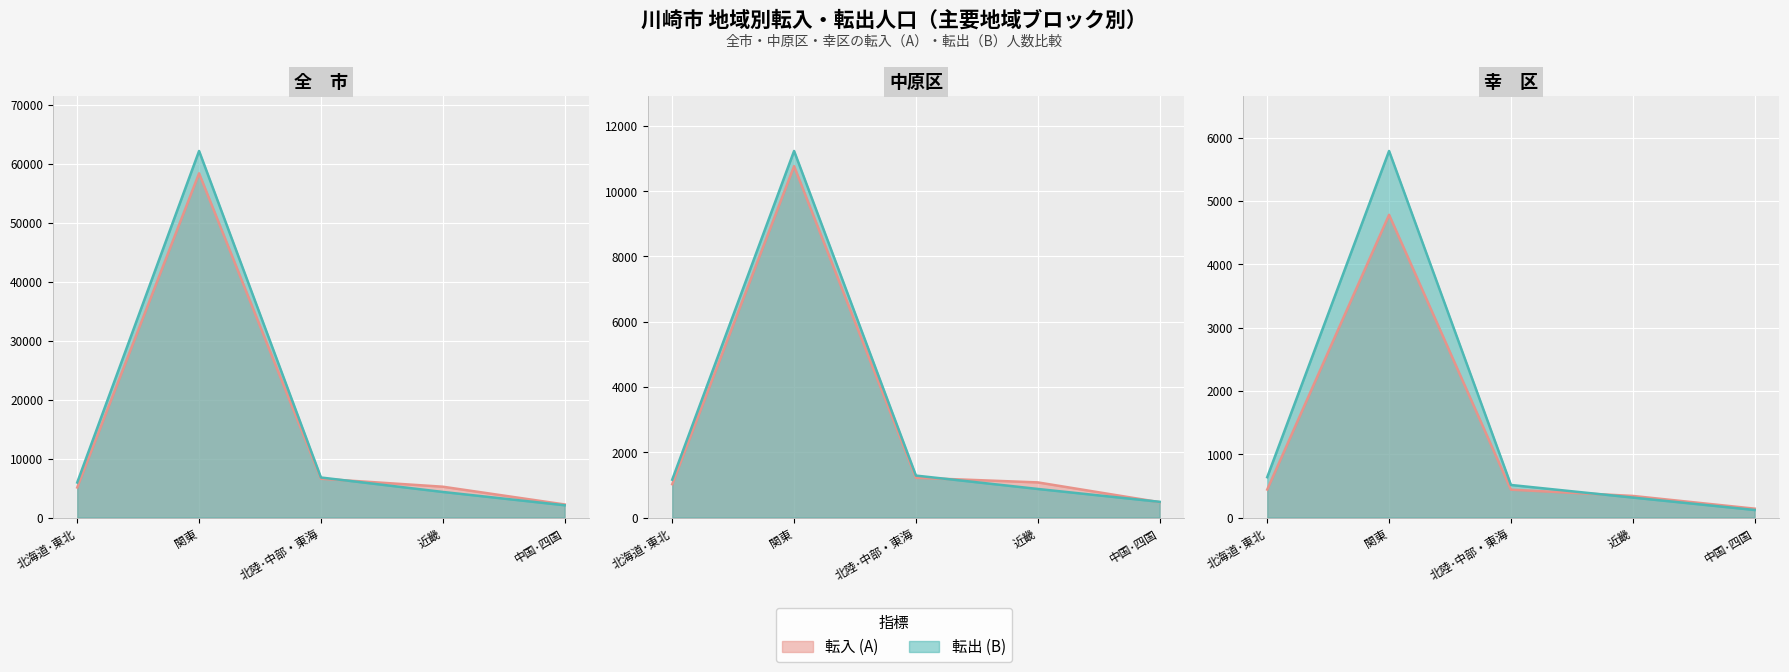

Which label corresponds to the largest value in the chart?

関東